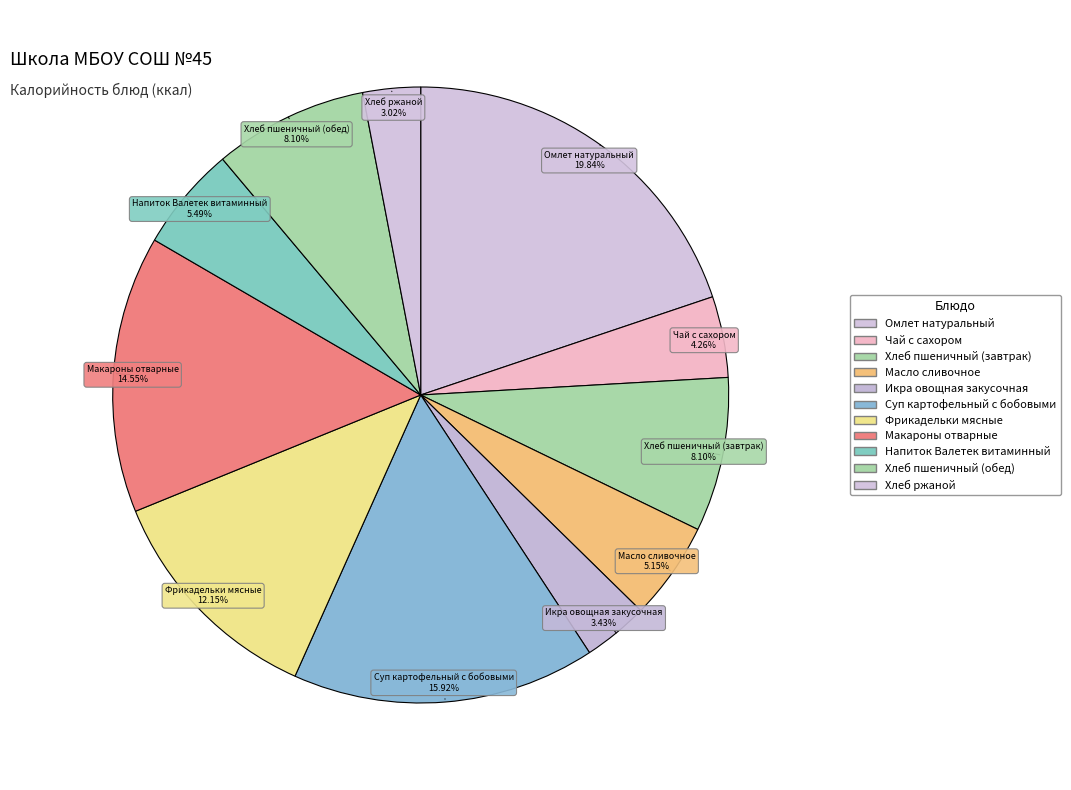

To the nearest percent, what percentage of the pie is Масло сливочное?

5%